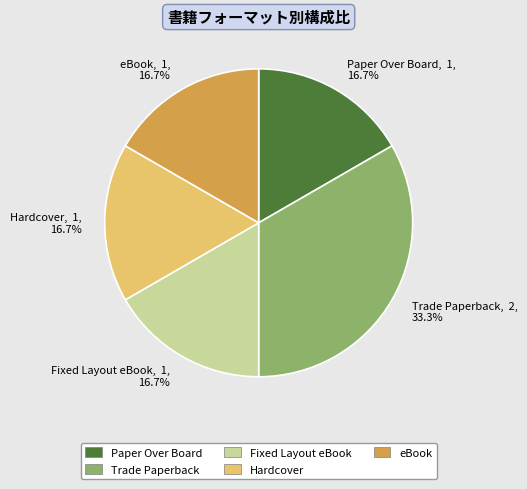

Which slice is the largest?

Trade Paperback